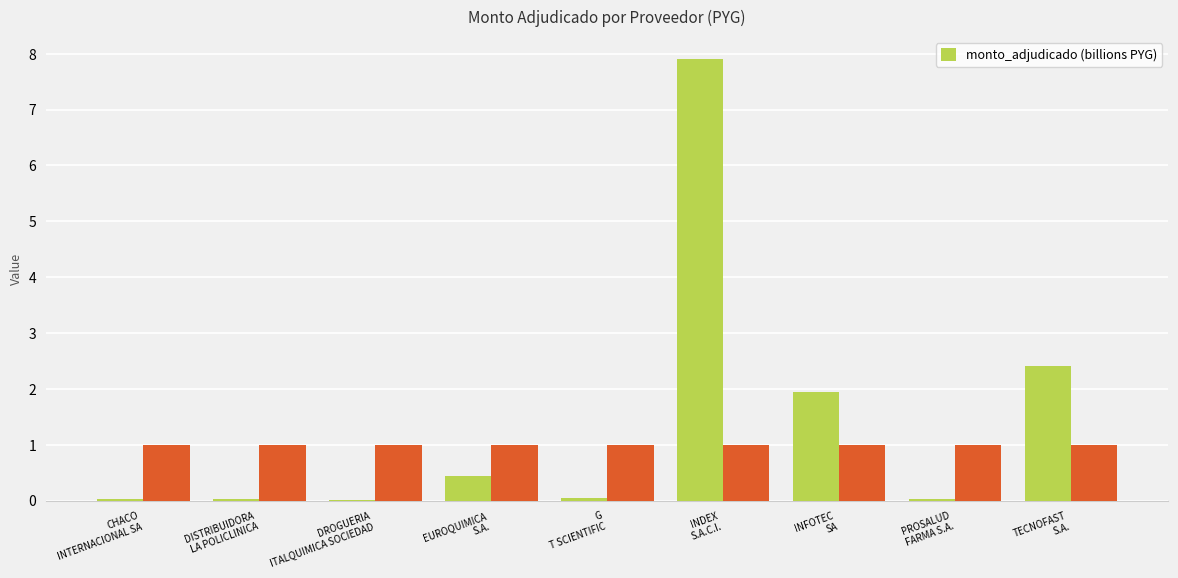

At which label is the value closest to 3?

TECNOFAST
S.A.